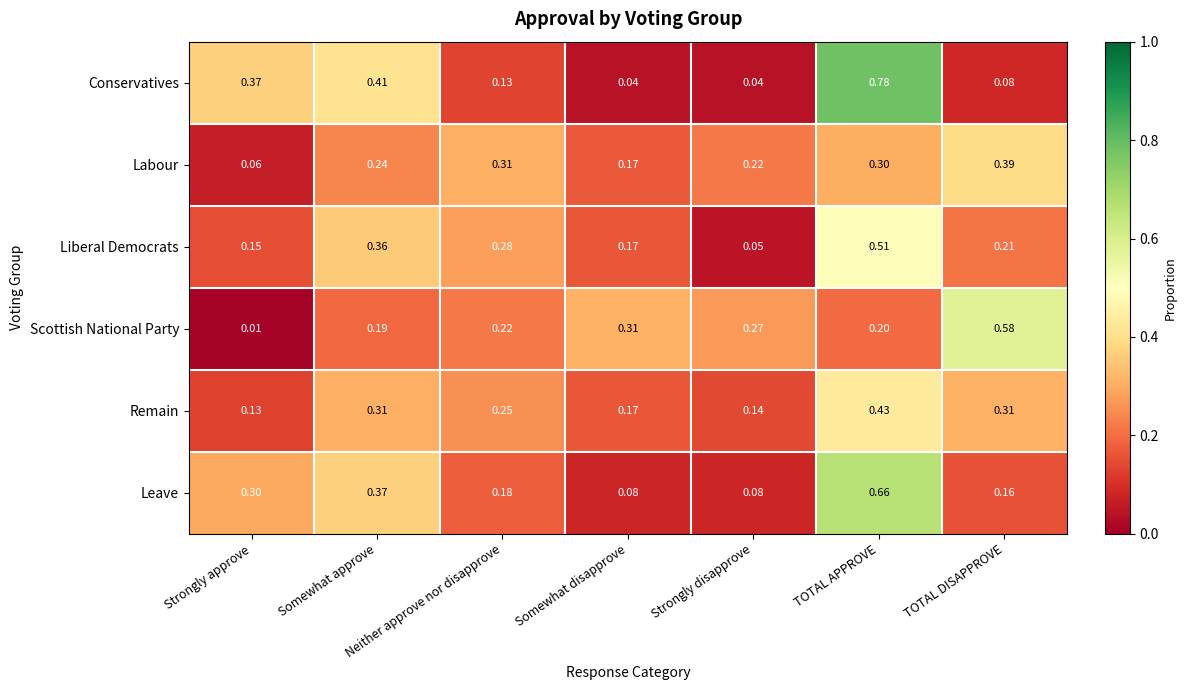

What is the total value across all series at TOTAL DISAPPROVE?

1.7